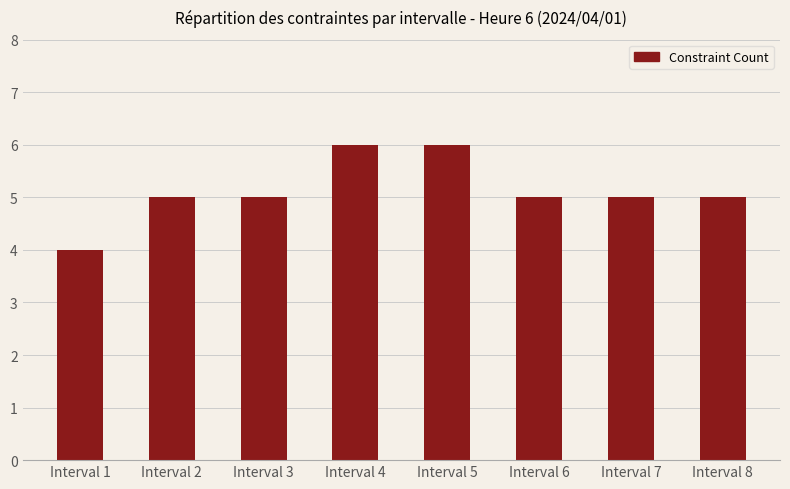

Which has a higher value, Interval 8 or Interval 4?

Interval 4